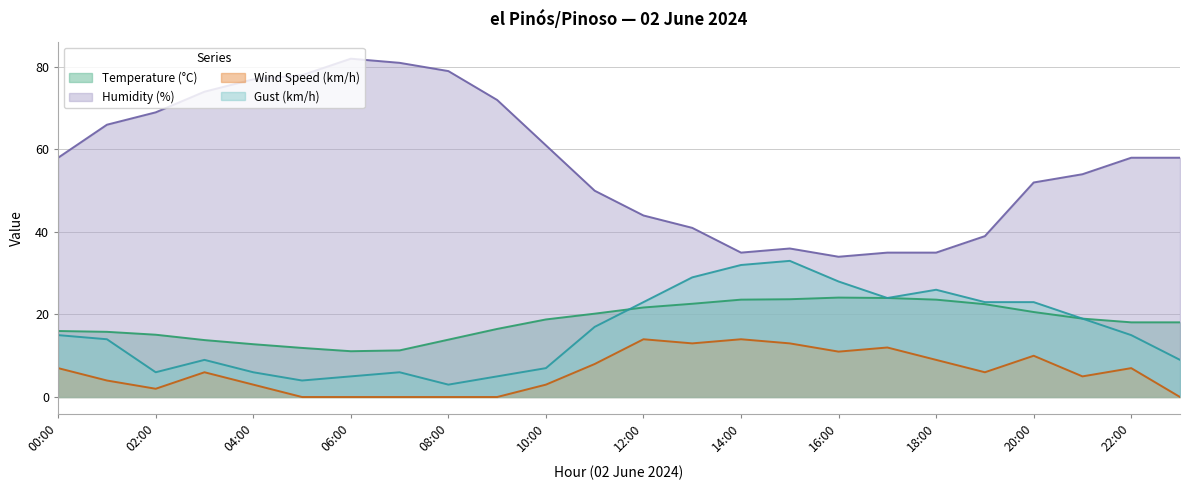

The Gust (km/h) series shows 26.0 at 18:00. True or false?

True